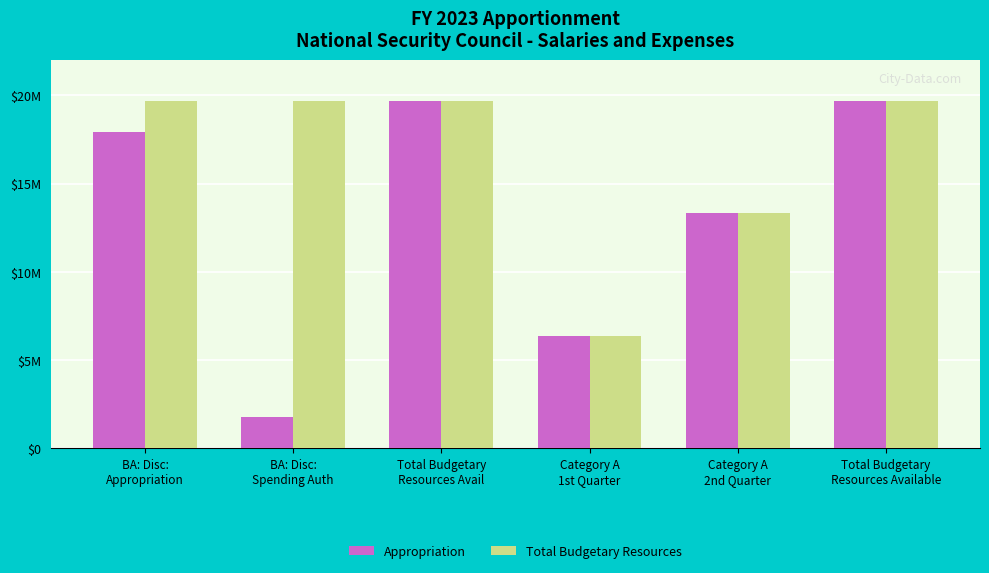

True or false: Total Budgetary Resources has a value of 19701000 at Total Budgetary
Resources Avail.

True